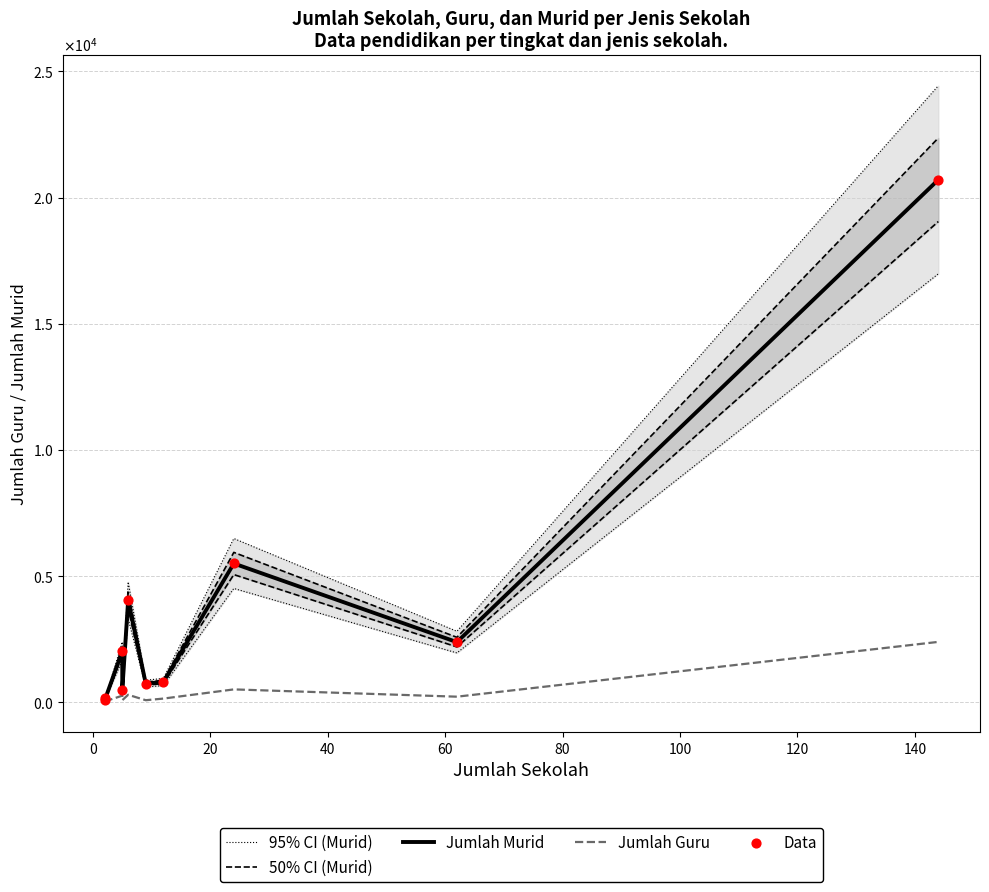

Is the value of 50% CI (Murid) at 120 greater than the value of 95% CI (Murid) at 60?

Yes